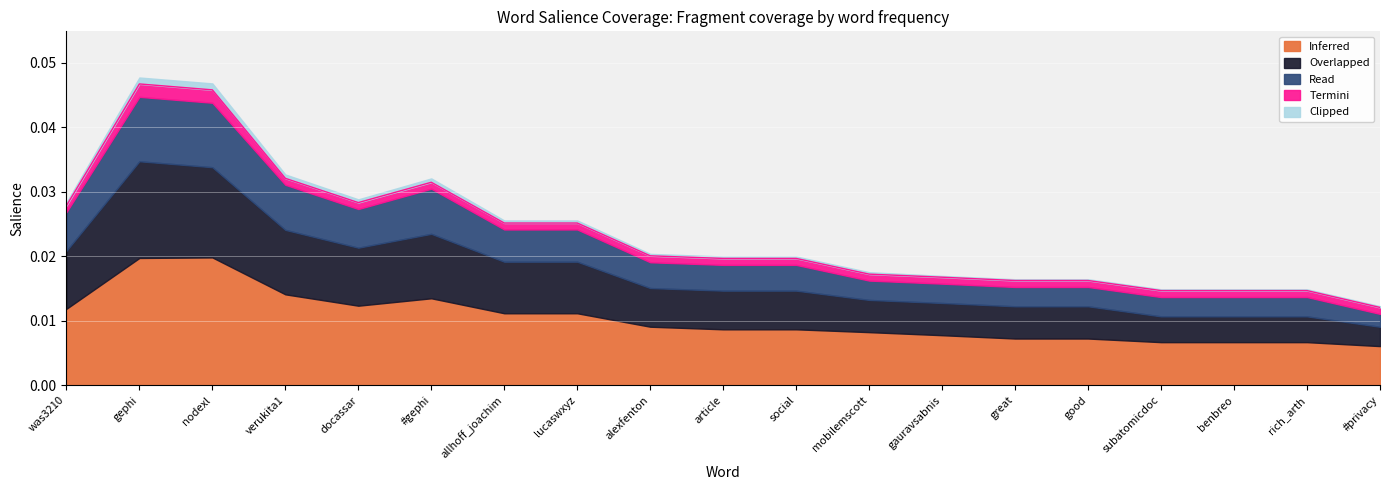

True or false: Read and Overlapped intersect in this chart.

False